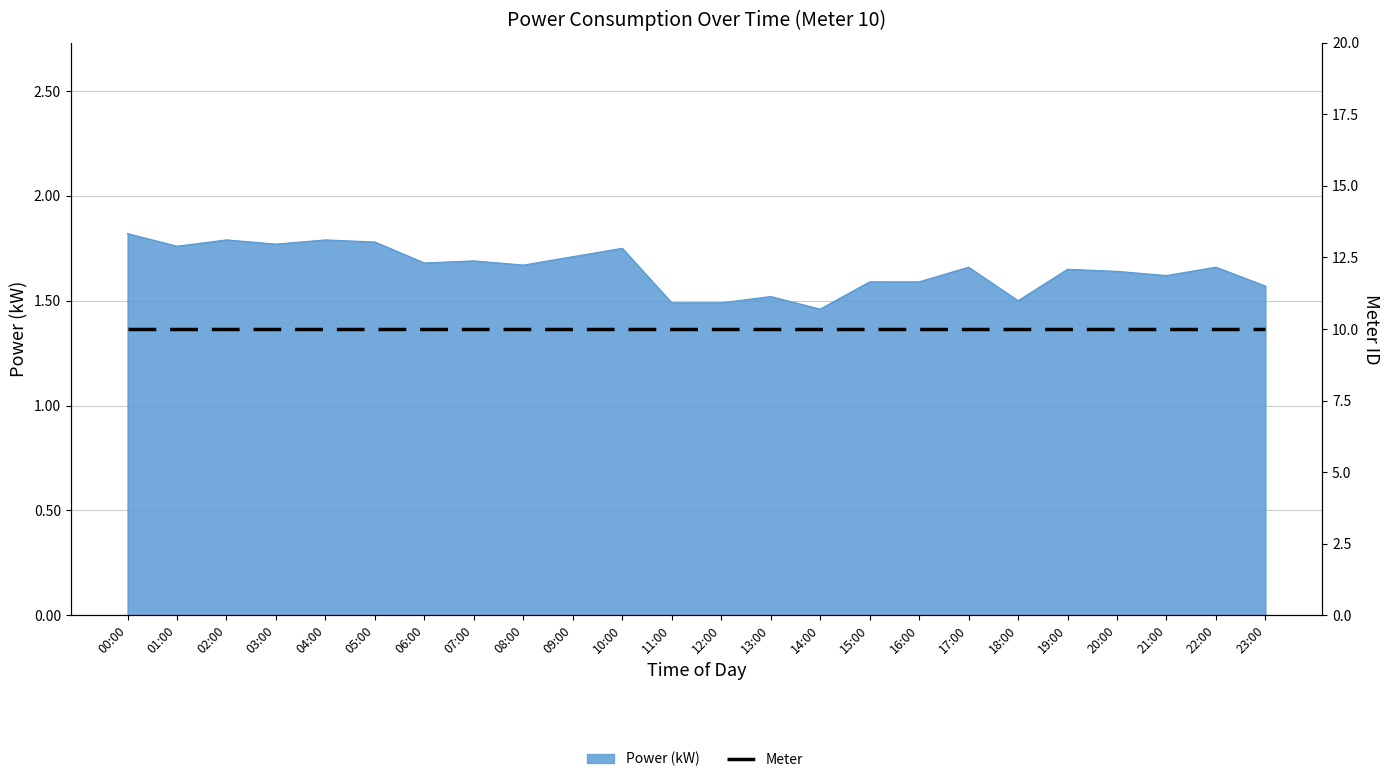

What is the value of the 3rd point from the left?

1.8